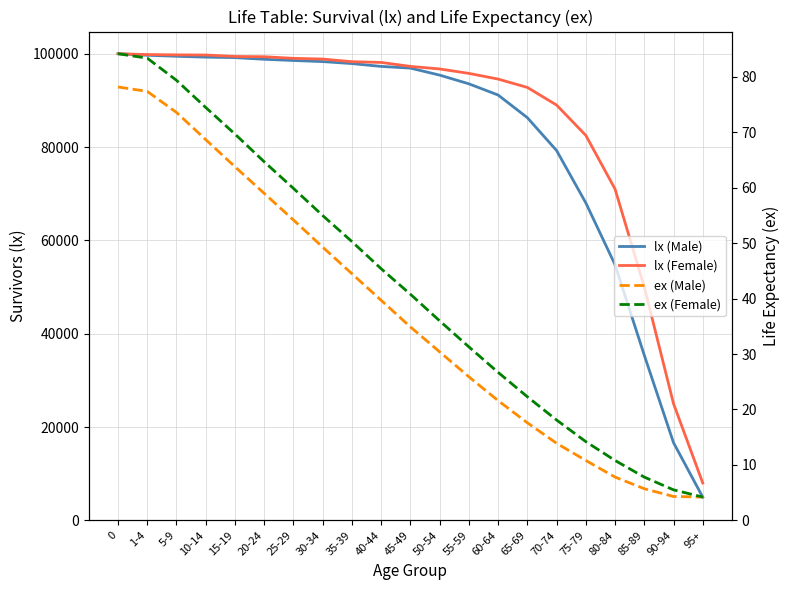

True or false: lx (Male) has a value of 133891.2 at 1-4.

False